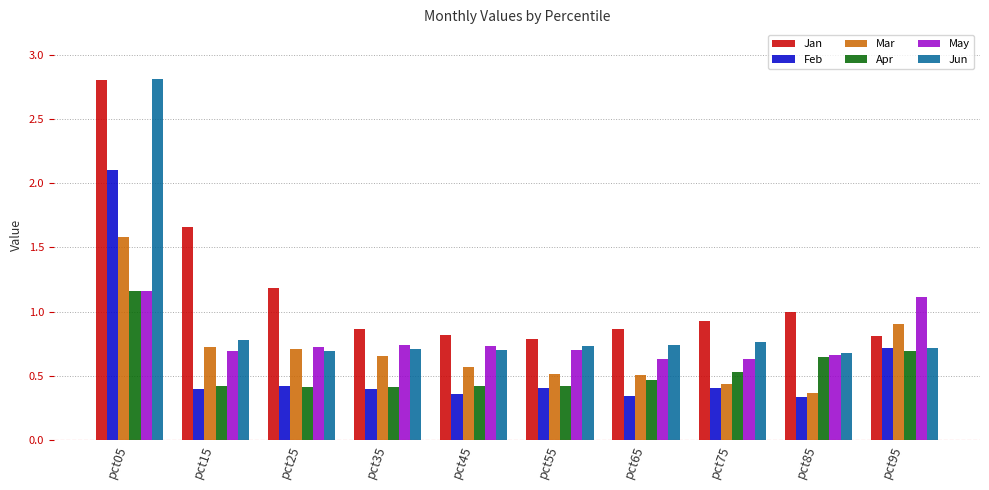

What is the spread (max minus min) of values at pct15?

1.3